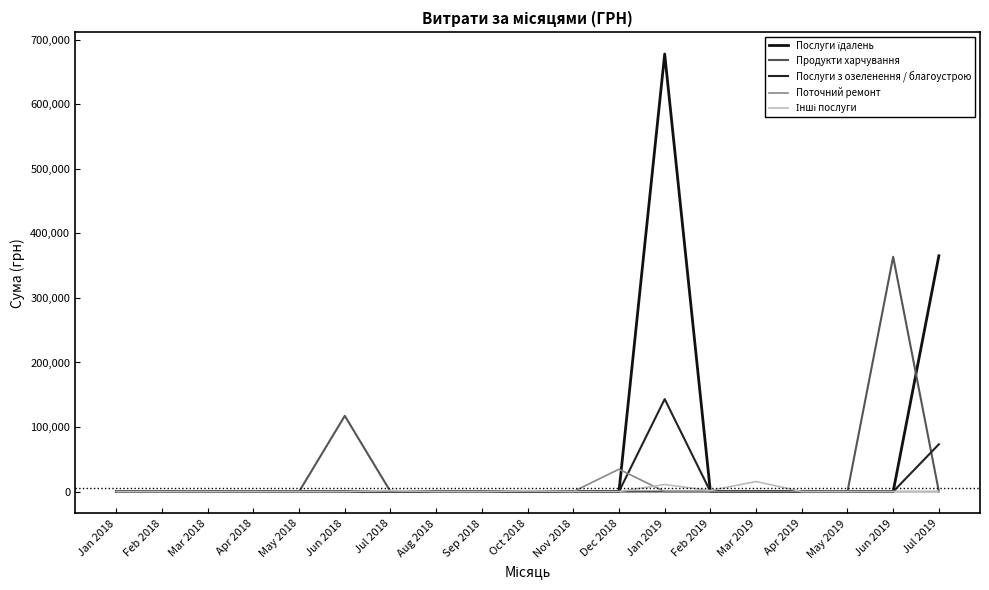

Rank the series at Jun 2019 from lowest to highest value.

Послуги їдалень, Послуги з озеленення / благоустрою, Поточний ремонт, Інші послуги, Продукти харчування